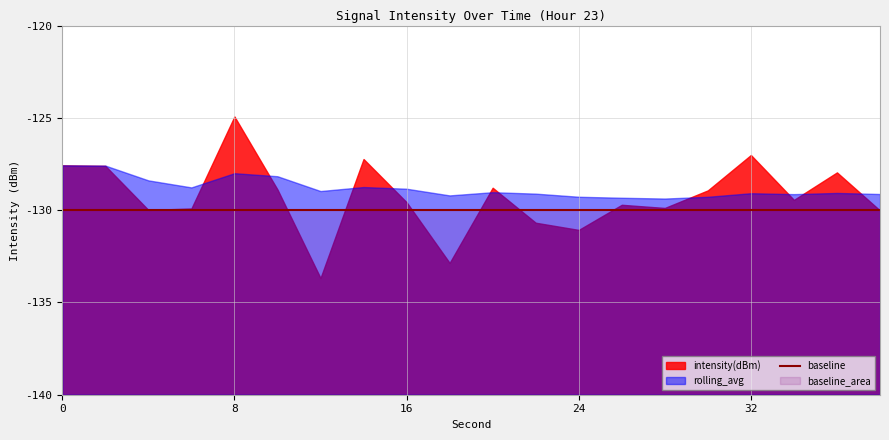

Does the chart display data point markers on the line(s)?

No